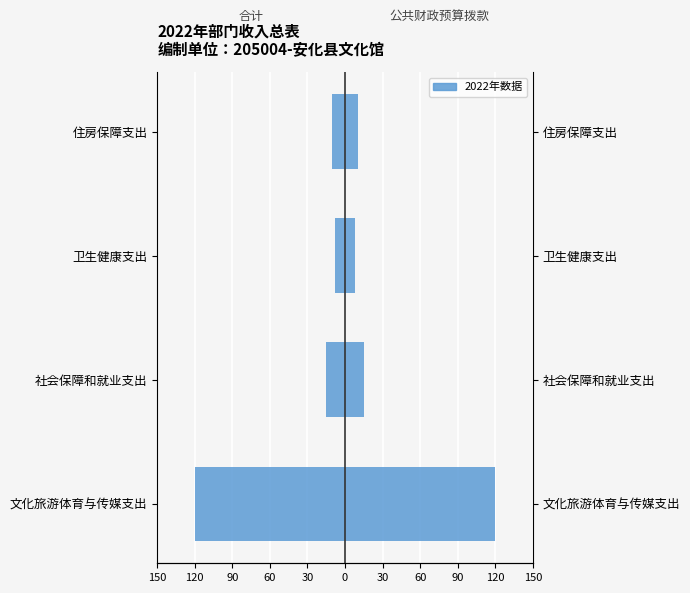

What is the average value of the 公共财政预算拨款（右） series?

38.3